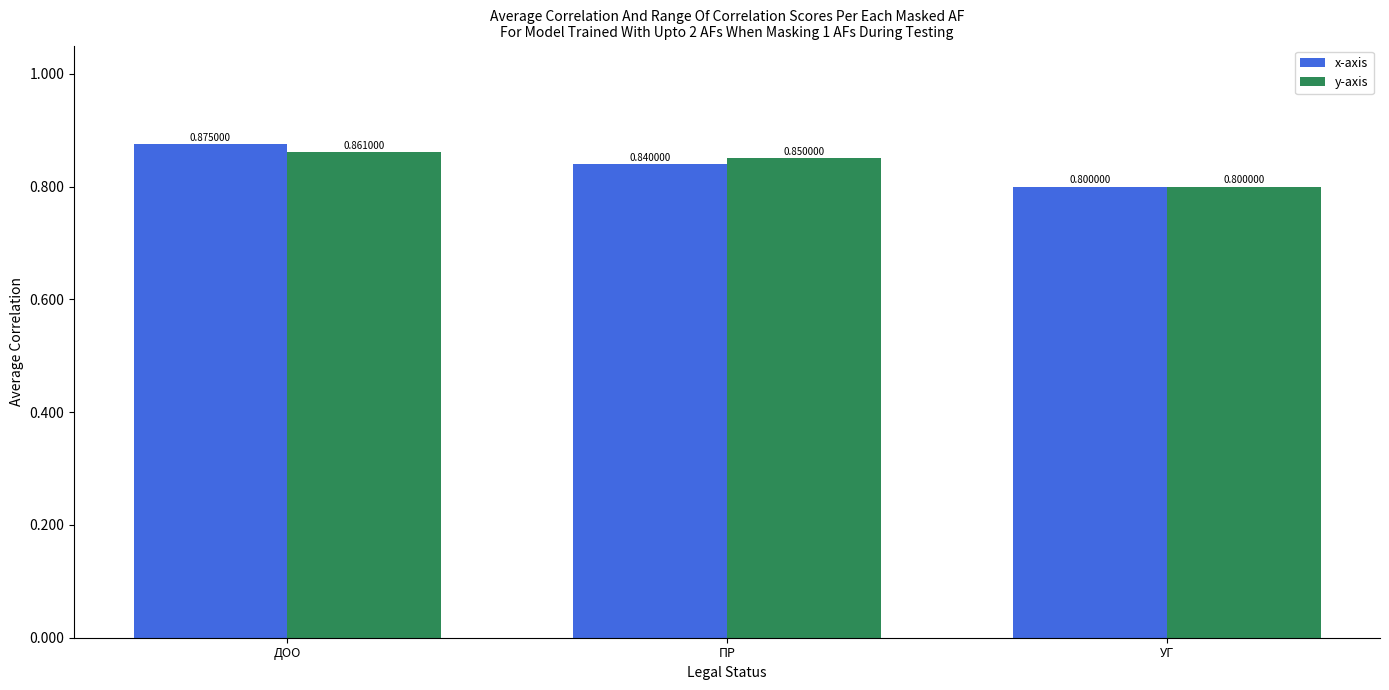

Where is x-axis nearest to the value 0?

УГ